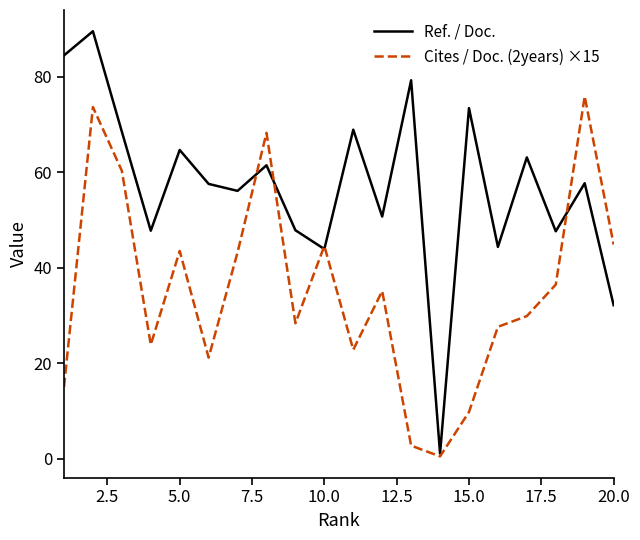

Which series has the widest spread of values?

Ref. / Doc.